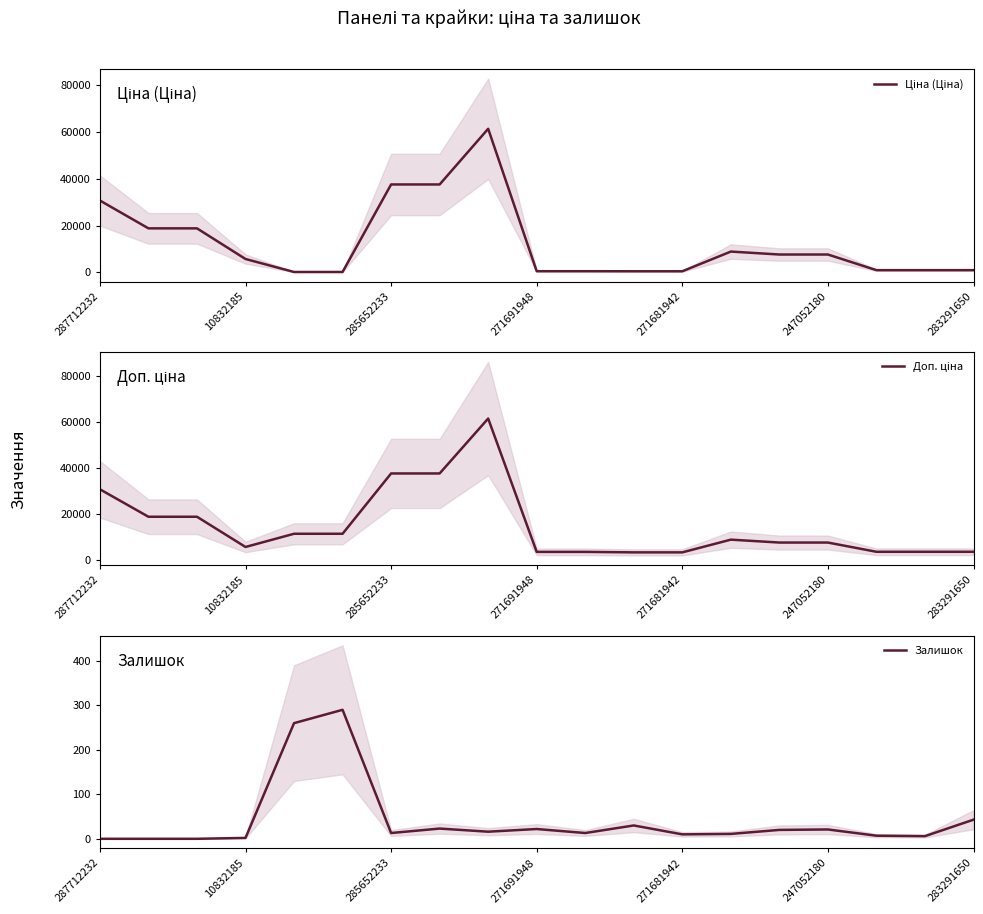

How many data points in Ціна (Ціна) are less than 5673?

9